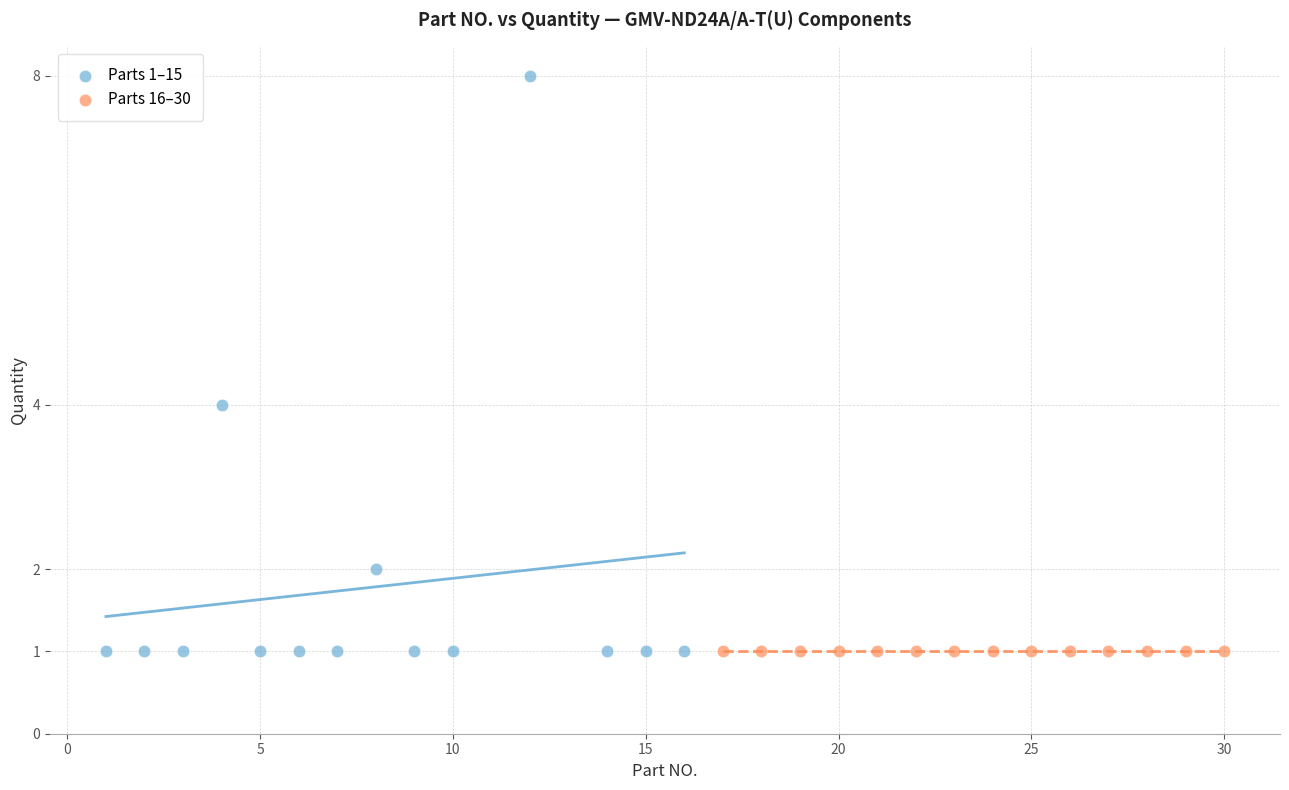

What are all the series names shown in the legend?

Parts 1–15, Parts 16–30